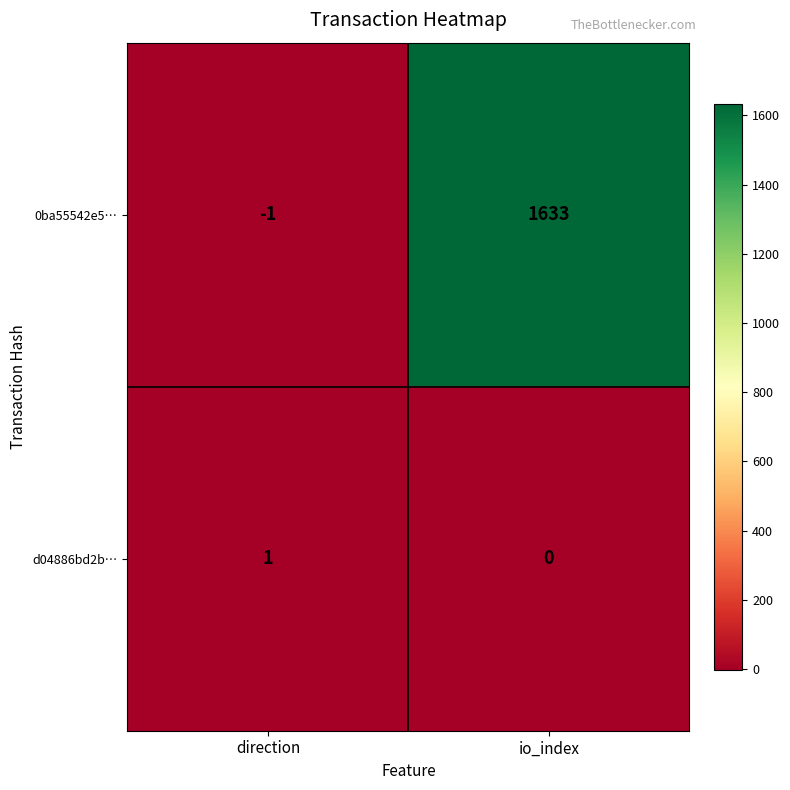

What is the greatest value displayed?

1633